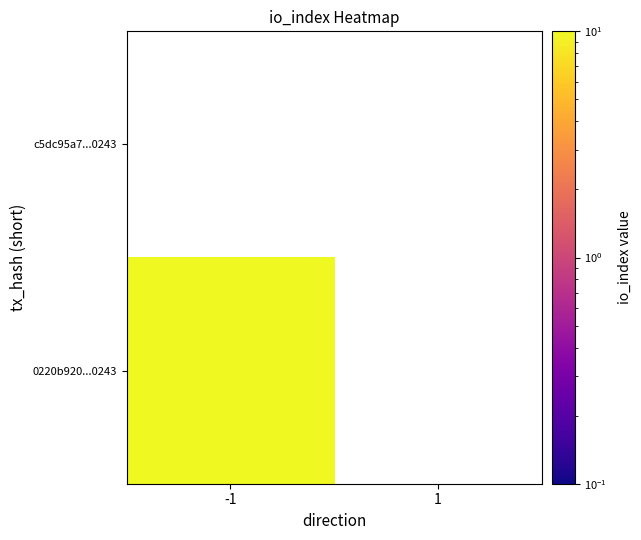

Count the number of categories in the chart.

2